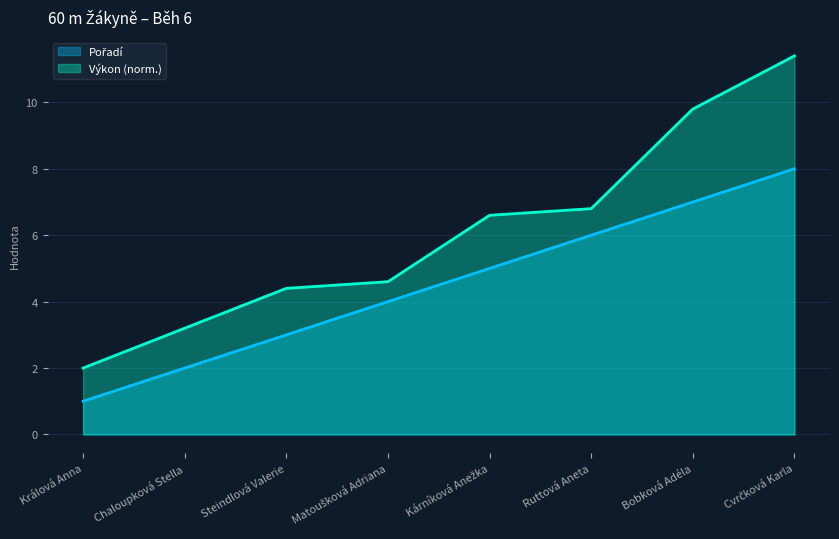

How many data points in Pořadí are above 5?

3